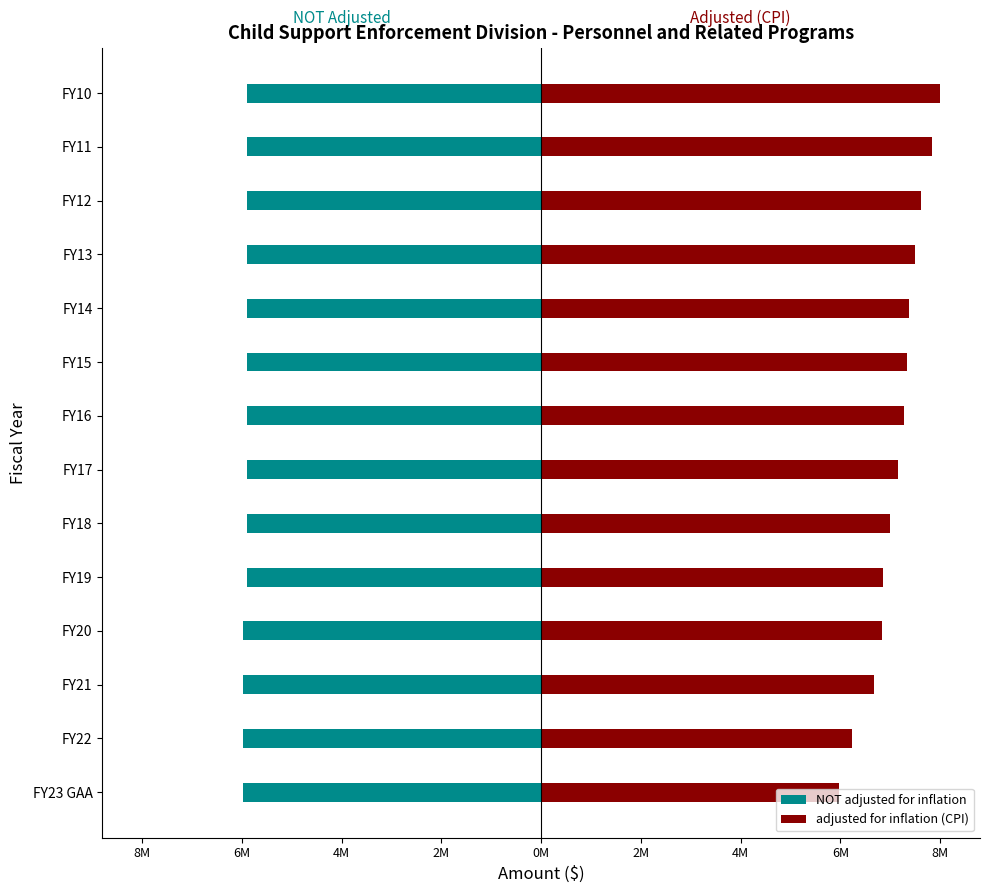

The value of NOT adjusted for inflation at 6M is -2493685. True or false?

False